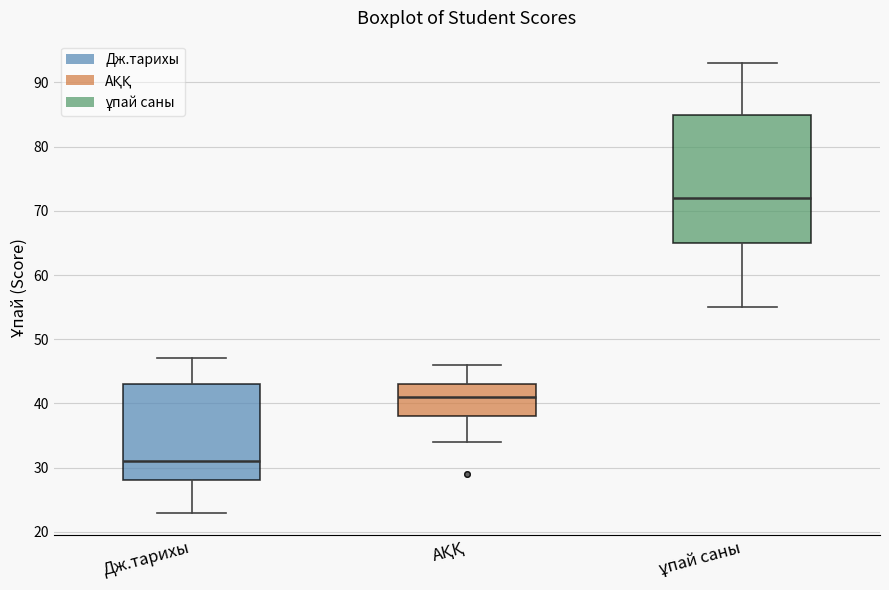

Where does the median line of the box for Дж.тарихы sit on the y-axis? The values are not printed on the chart, so give them approximately, as read against the axis.

31